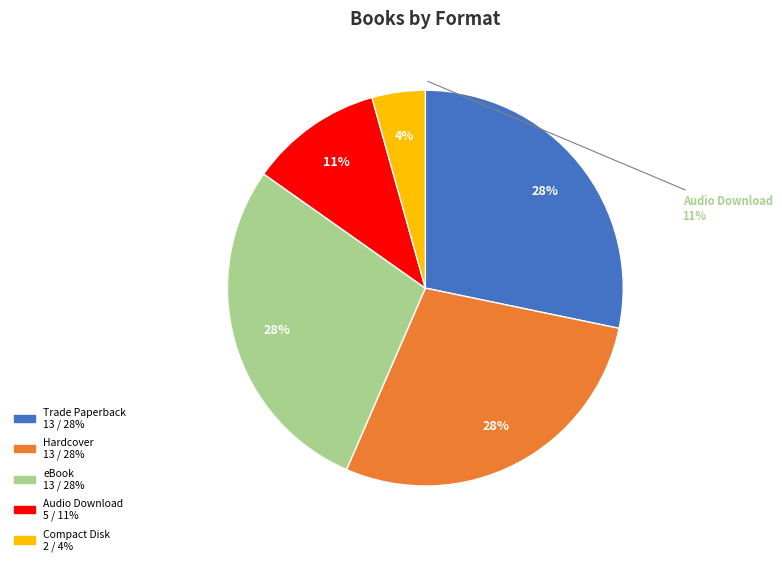

Which slice is the largest?

Trade Paperback